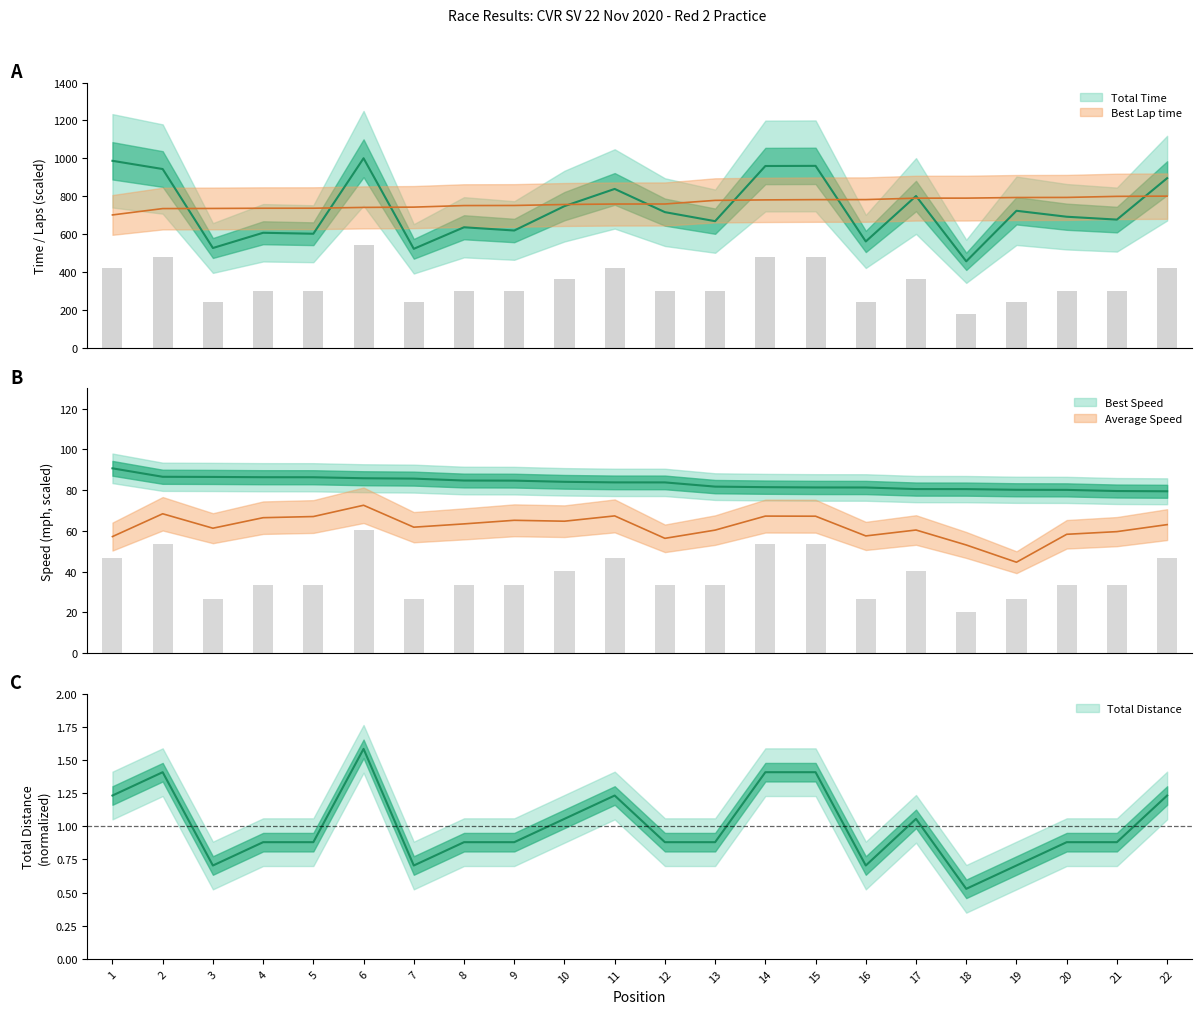

How many groups of bars are there?

22